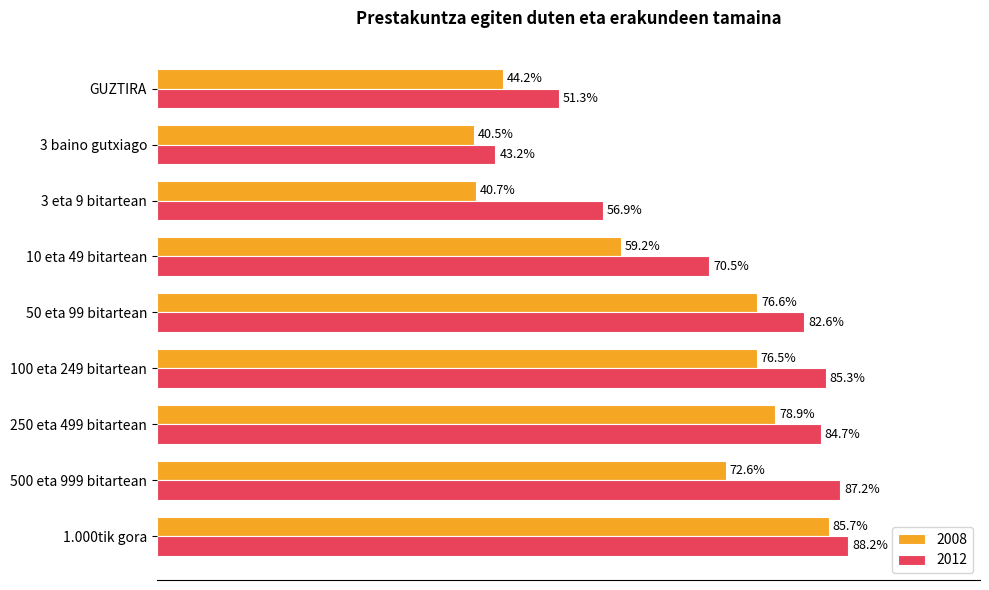

Rank the series by their average value, from lowest to highest.

2008, 2012